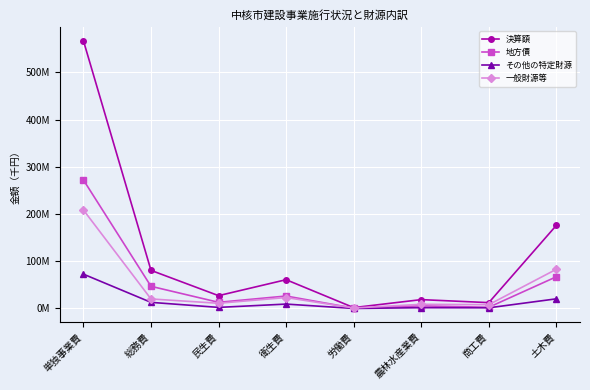

Reading left to right, what are all the values shown in this chart?

決算額: 単独事業費=566798205	総務費=80722191	民生費=27182313	衛生費=60946202	労働費=1868571	農林水産業費=18790521	商工費=12389368	土木費=175949869
地方債: 単独事業費=272082621	総務費=46958754	民生費=13106801	衛生費=26422233	労働費=766278	農林水産業費=5556438	商工費=2595825	土木費=67158435
その他の特定財源: 単独事業費=72693453	総務費=13004251	民生費=2332249	衛生費=9341628	労働費=87609	農林水産業費=1704564	商工費=1459460	土木費=20464309
一般財源等: 単独事業費=208535309	総務費=20206320	民生費=11036978	衛生費=23198955	労働費=1014684	農林水産業費=8847545	商工費=8079858	土木費=83039708